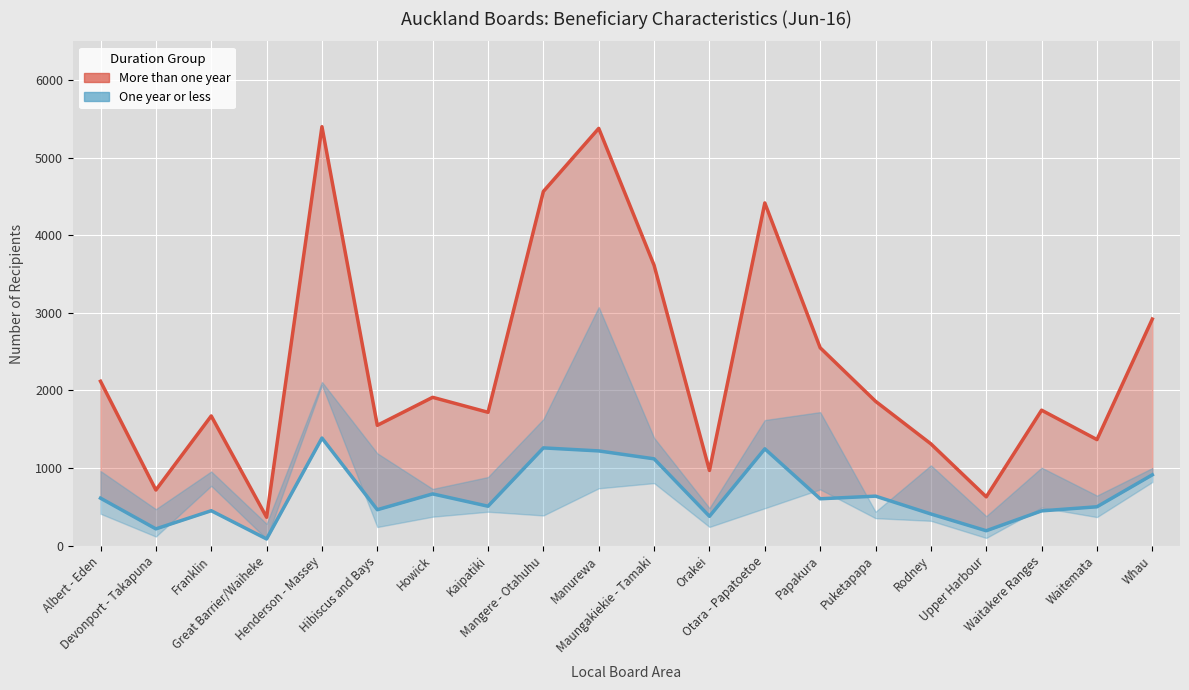

Is it true that More than one year equals 1366 at Waitemata?

True